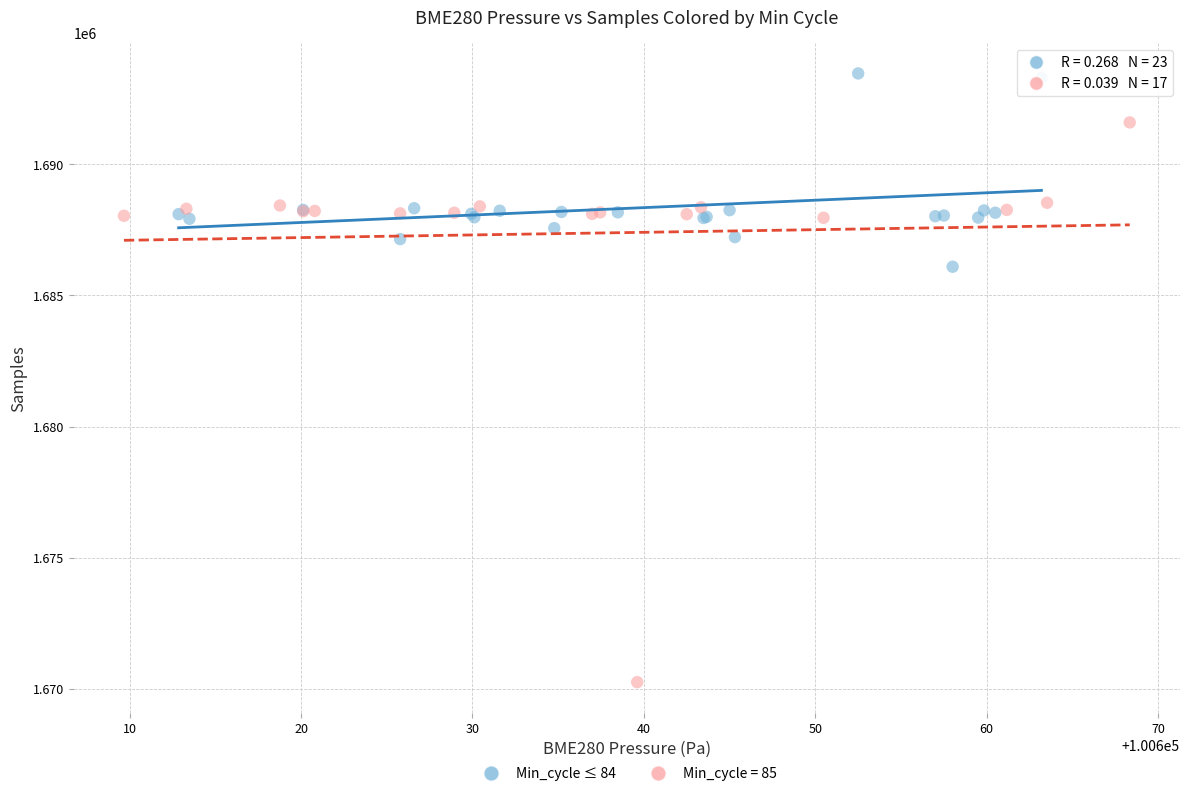

Which series reaches the maximum Y coordinate?

Min_cycle ≤ 84